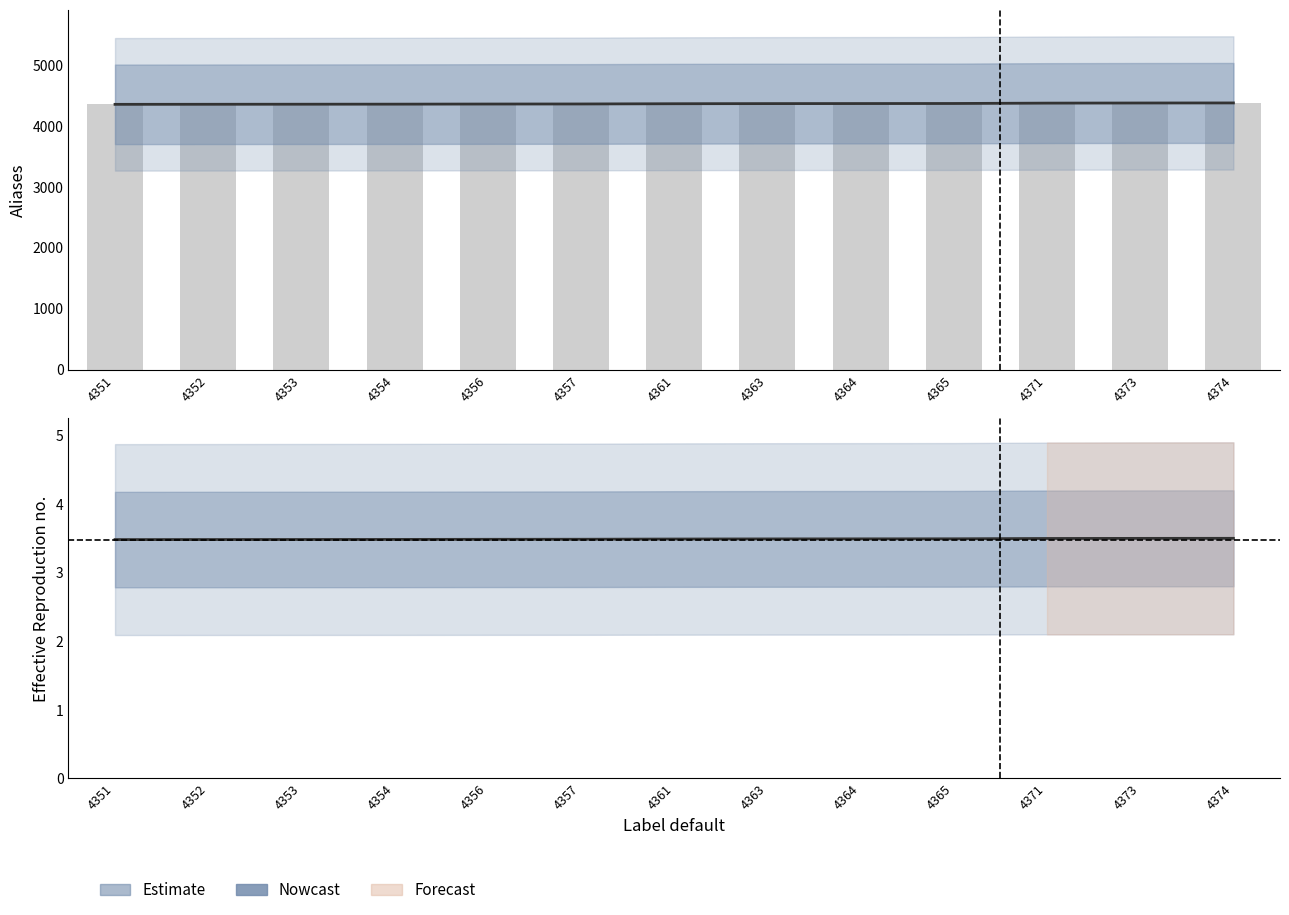

Between 4352 and 4371, which is larger?

4371